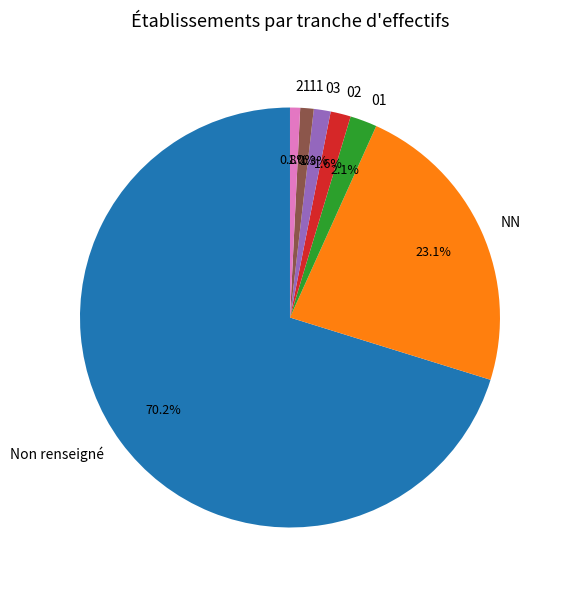

Which has a higher value, NN or 02?

NN